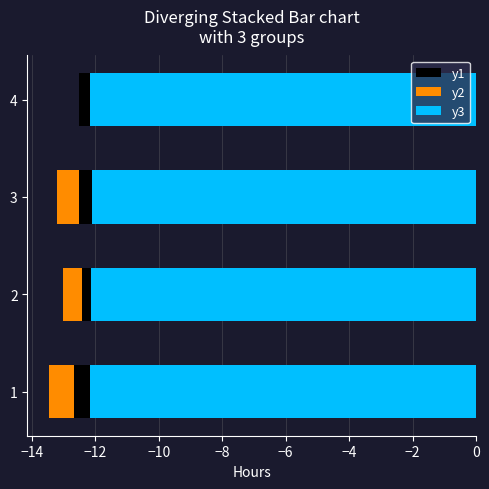

The value of y3 at 3 is -12.1. True or false?

True